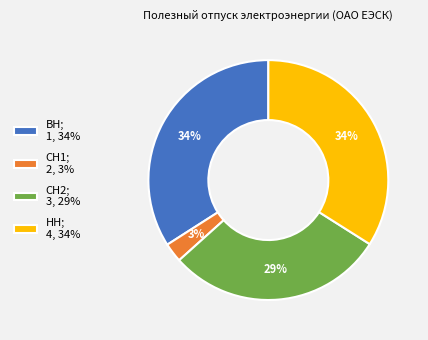

Do СН1; 2, 3% and НН; 4, 34% together represent more than half of the pie?

No